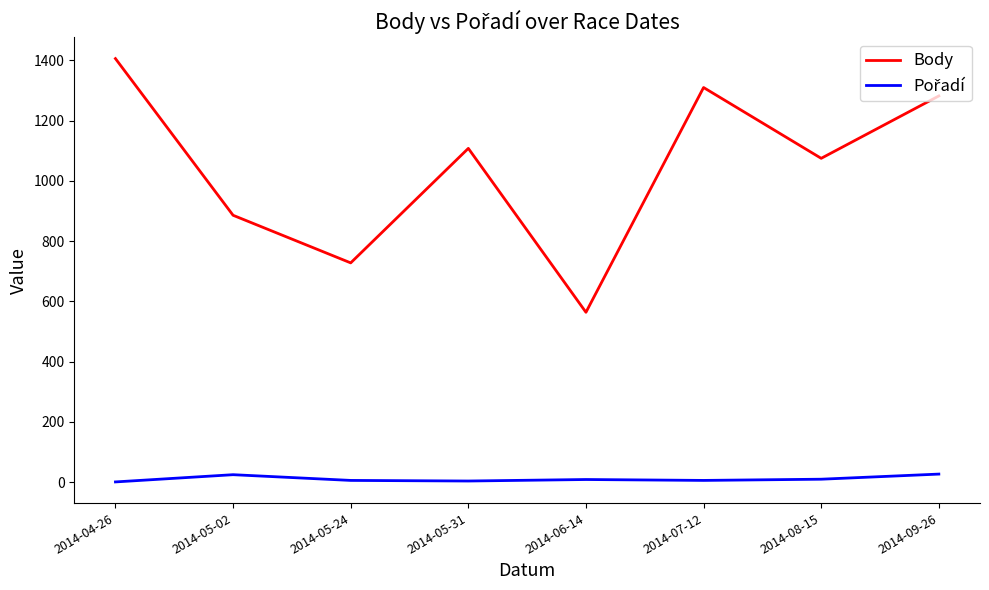

Where is Body nearest to the value 985?

2014-08-15